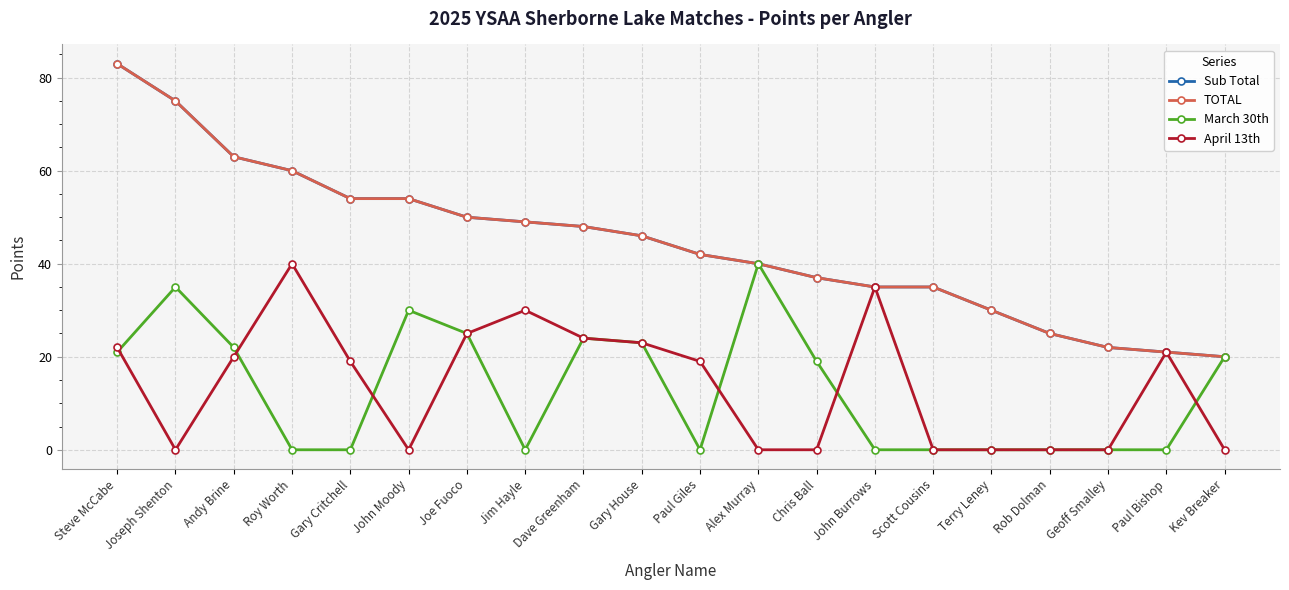

True or false: Sub Total has a value of 72 at Joe Fuoco.

False